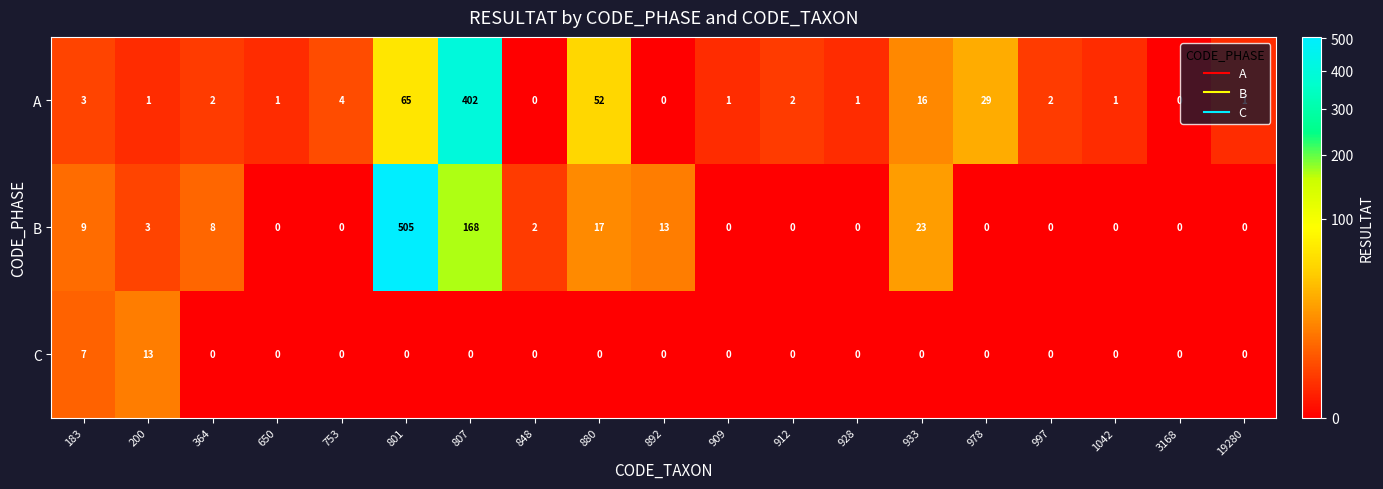

Rank the series by their average value, from highest to lowest.

B, A, C